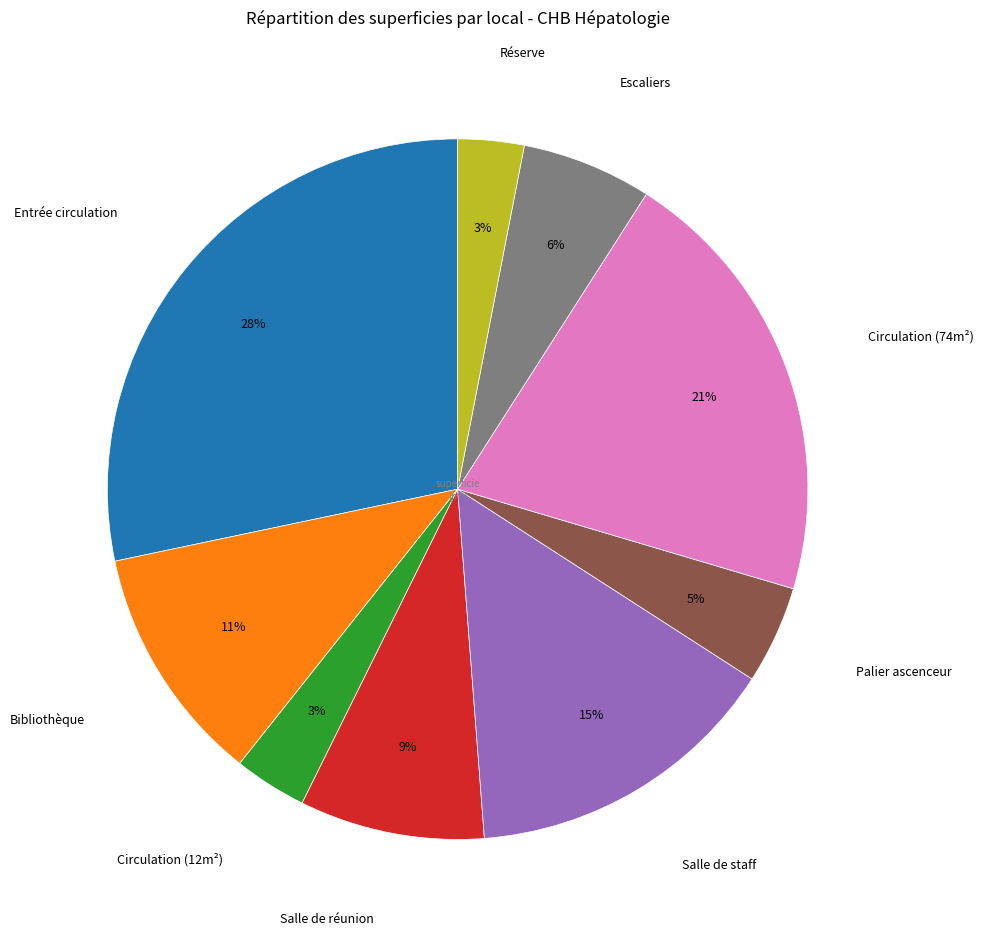

What percentage is the Escaliers slice, to the nearest percent?

6%